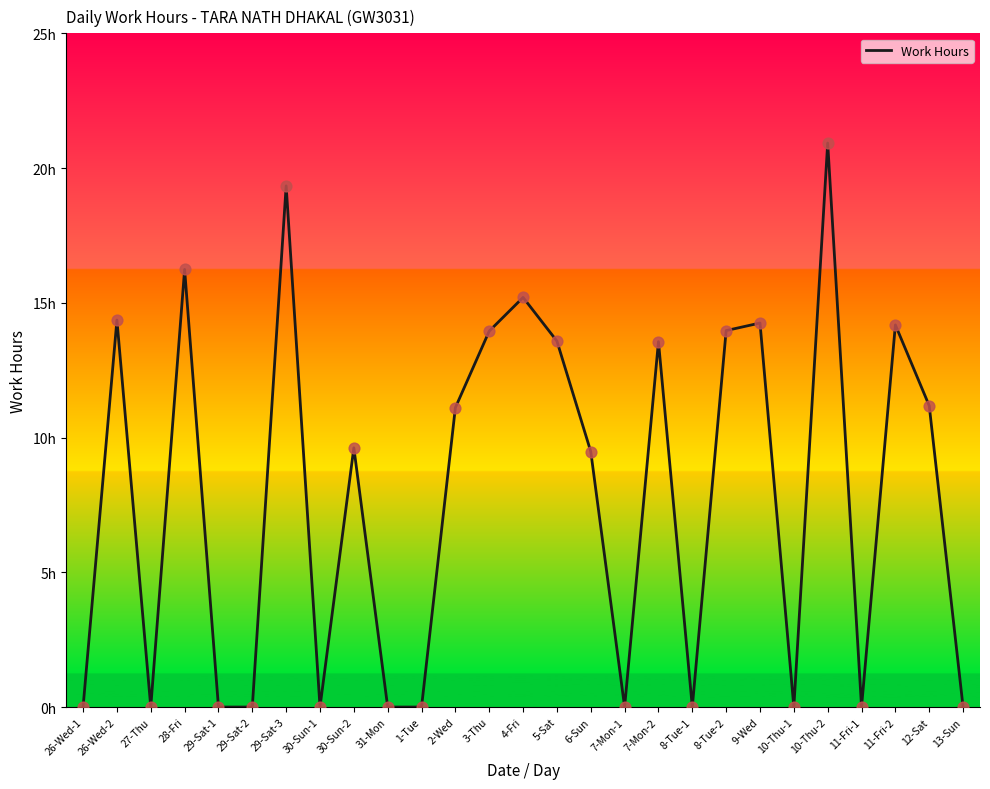

Which has a higher value, 2-Wed or 10-Thu-1?

2-Wed